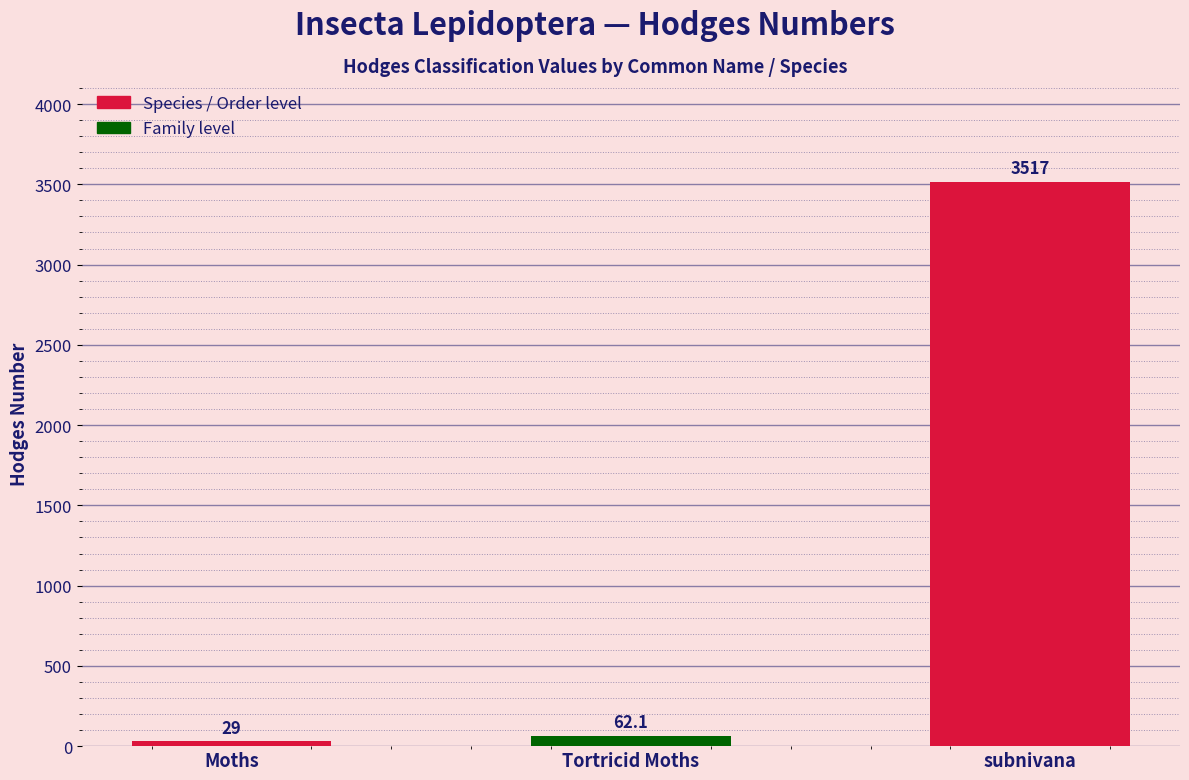

What is the value of the 1st bar from the left?

29.0